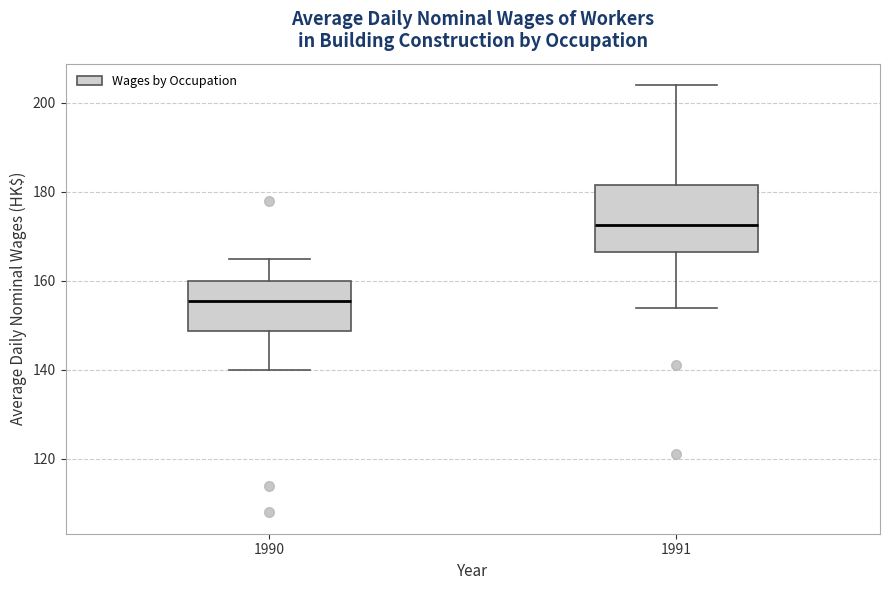

Which box has the highest median line?

1991